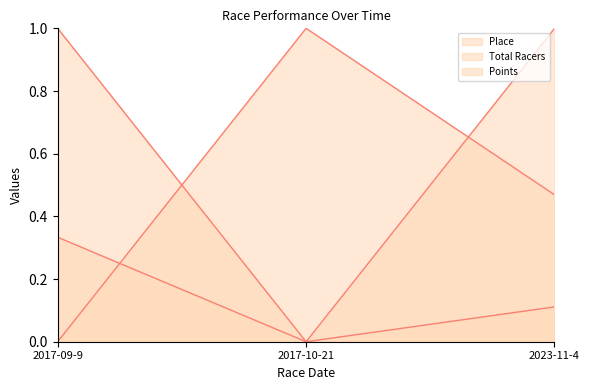

What is the average value of the Points series?

0.5